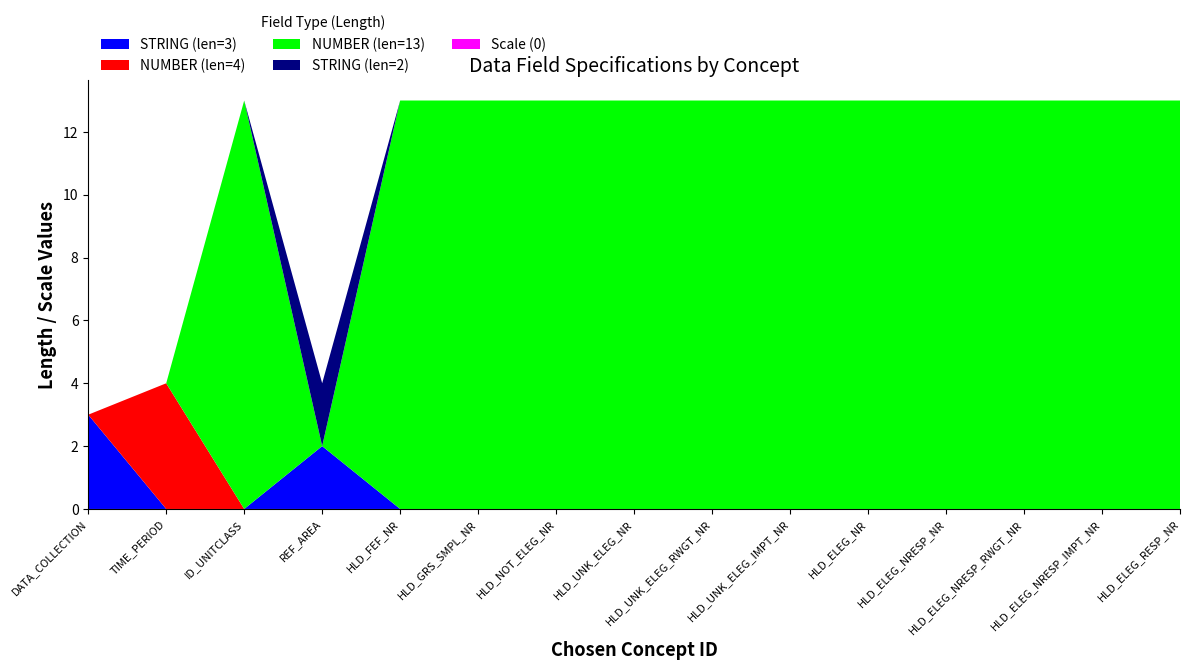

Reading right to left, extract all data points from this chart.

STRING (len=3): 0	0	0	0	0	0	0	0	0	0	0	2	0	0	3
NUMBER (len=4): 0	0	0	0	0	0	0	0	0	0	0	0	0	4	0
NUMBER (len=13): 13	13	13	13	13	13	13	13	13	13	13	0	13	0	0
STRING (len=2): 0	0	0	0	0	0	0	0	0	0	0	2	0	0	0
Scale (0): 0	0	0	0	0	0	0	0	0	0	0	0	0	0	0